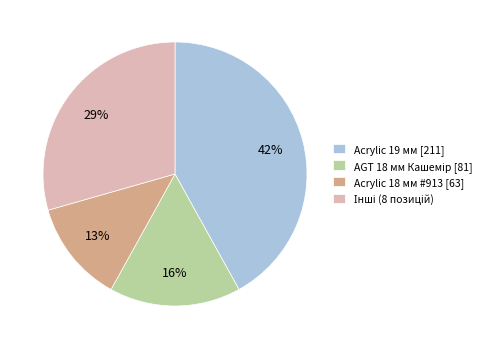

To the nearest percent, what is the average slice percentage?

25%